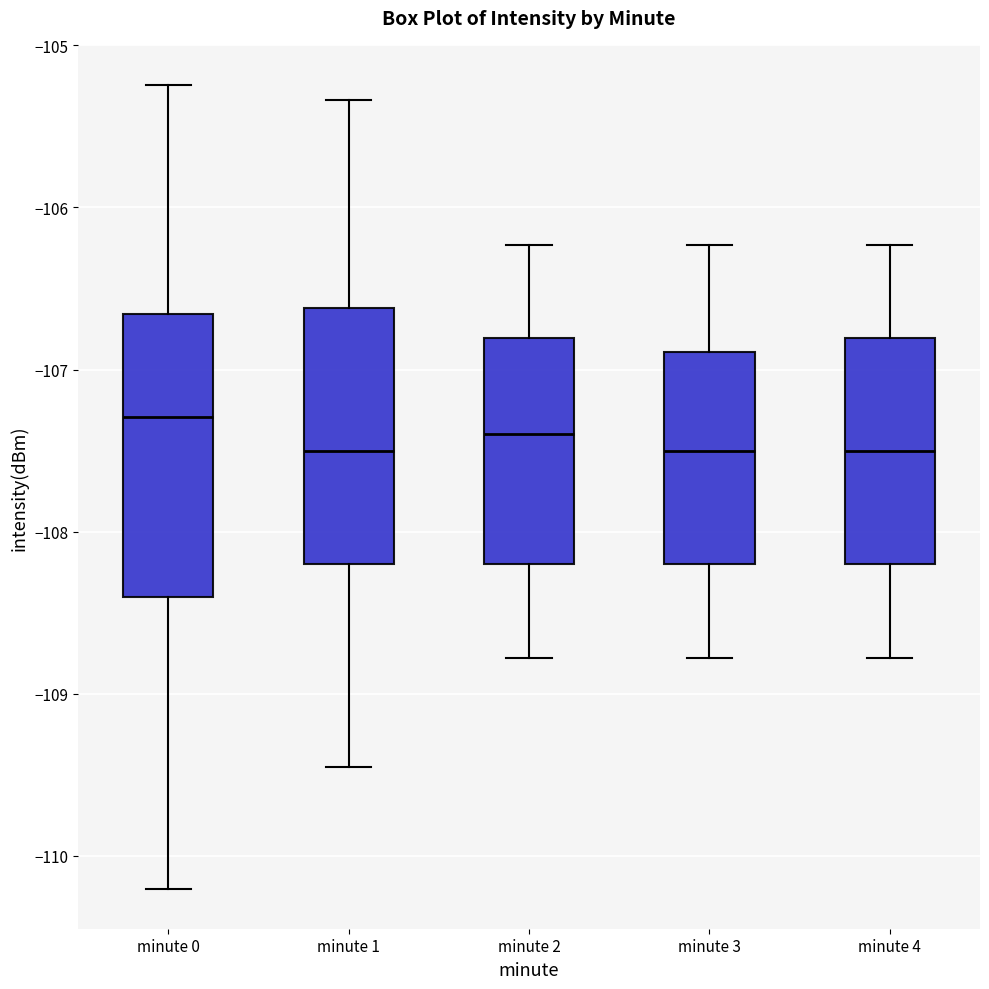

Comparing the boxes themselves (not the whiskers), which one is the tallest?

minute 0